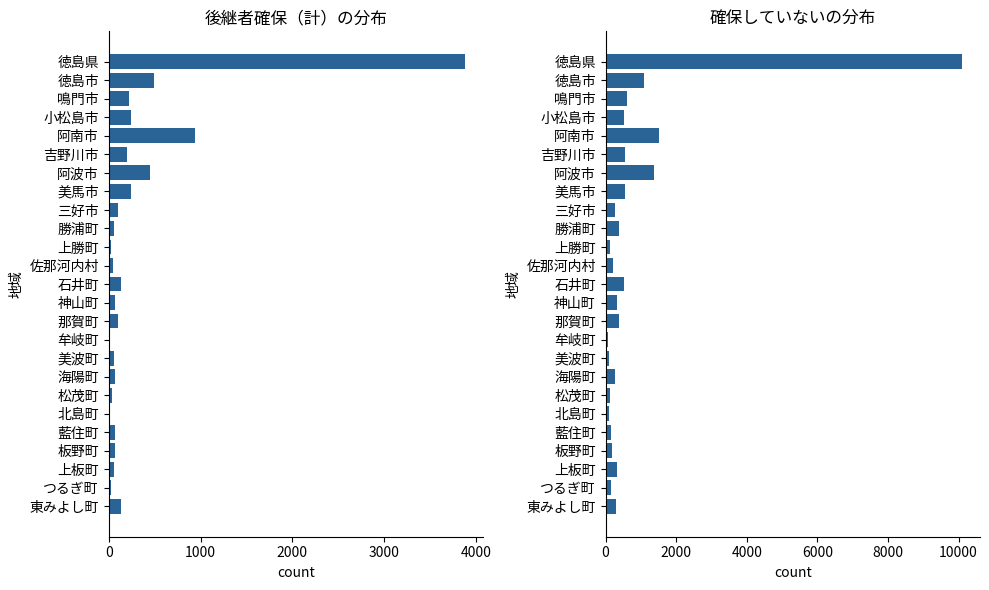

What is the sum of all ５年以内に後継者確保（計） values?

7764